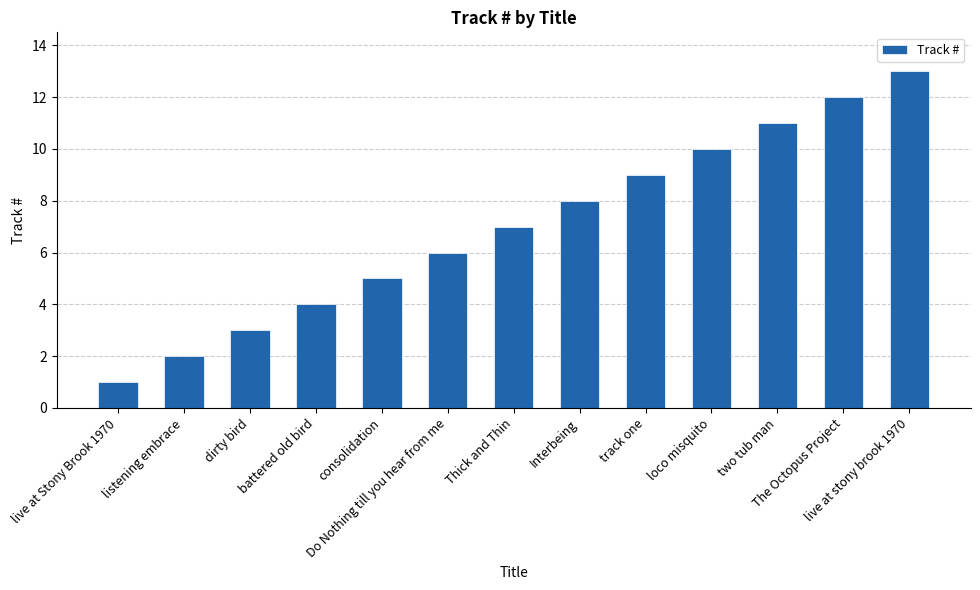

What position from the right is Interbeing?

6